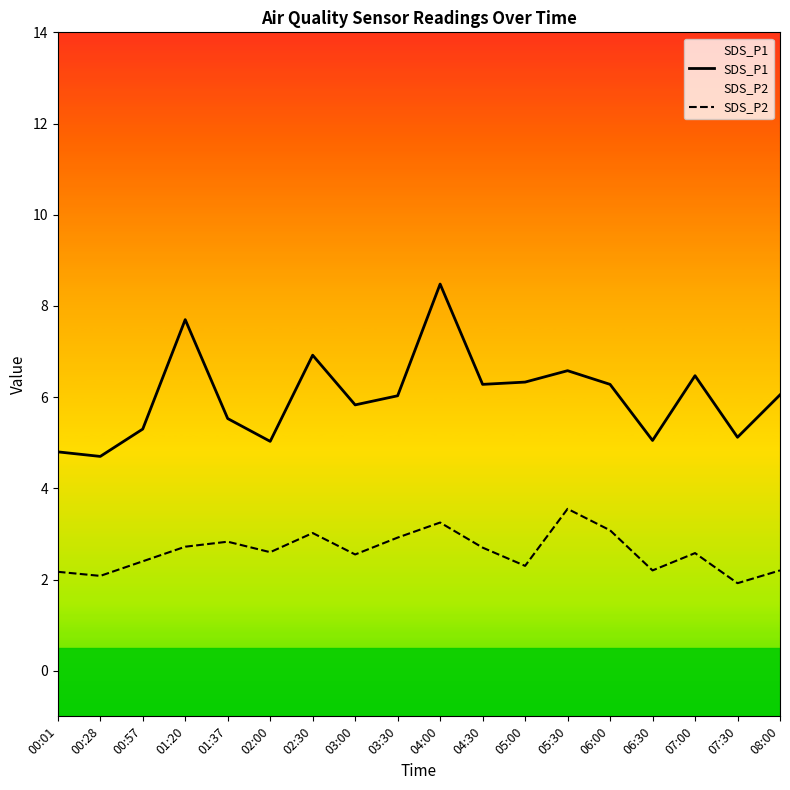

True or false: SDS_P1 and SDS_P2 intersect in this chart.

False